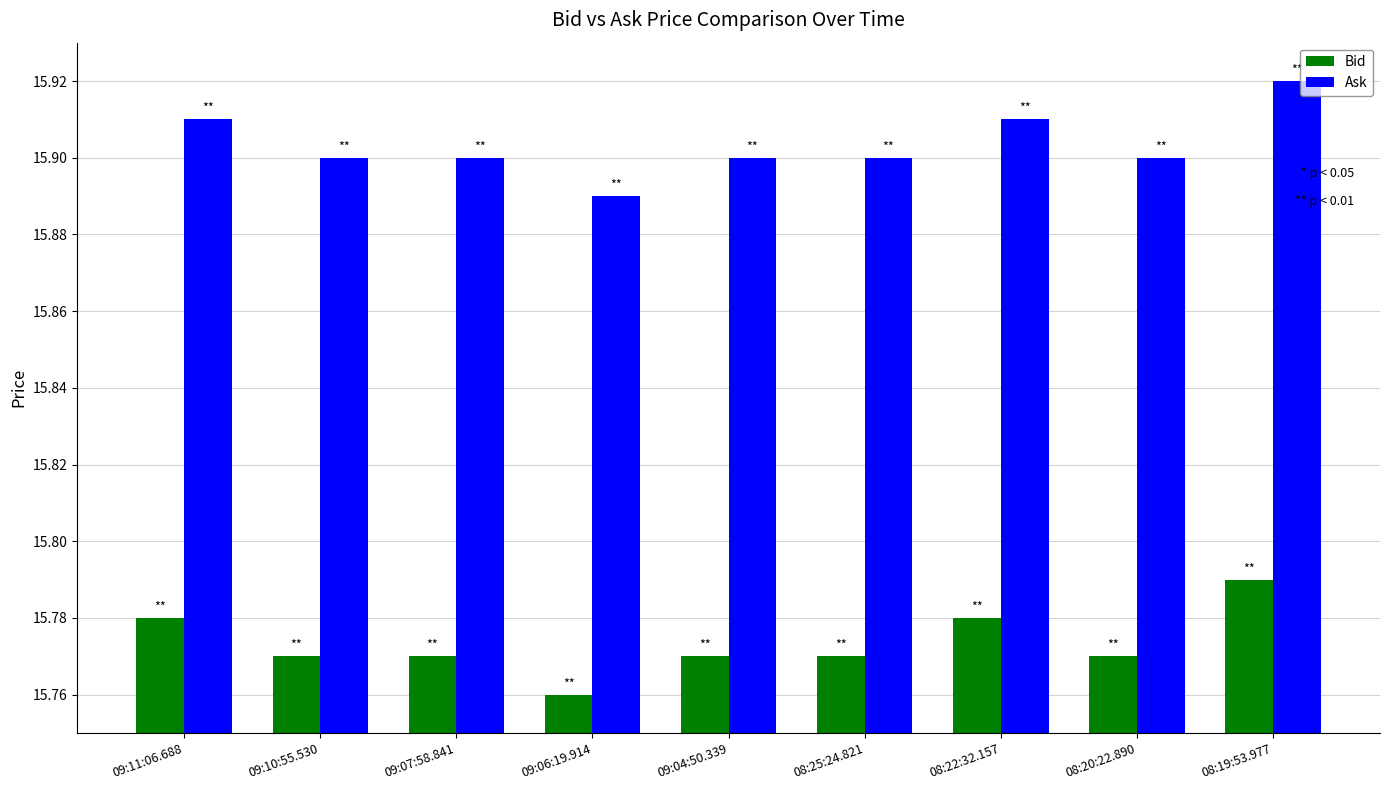

Rank the series by their maximum value, from highest to lowest.

Ask, Bid